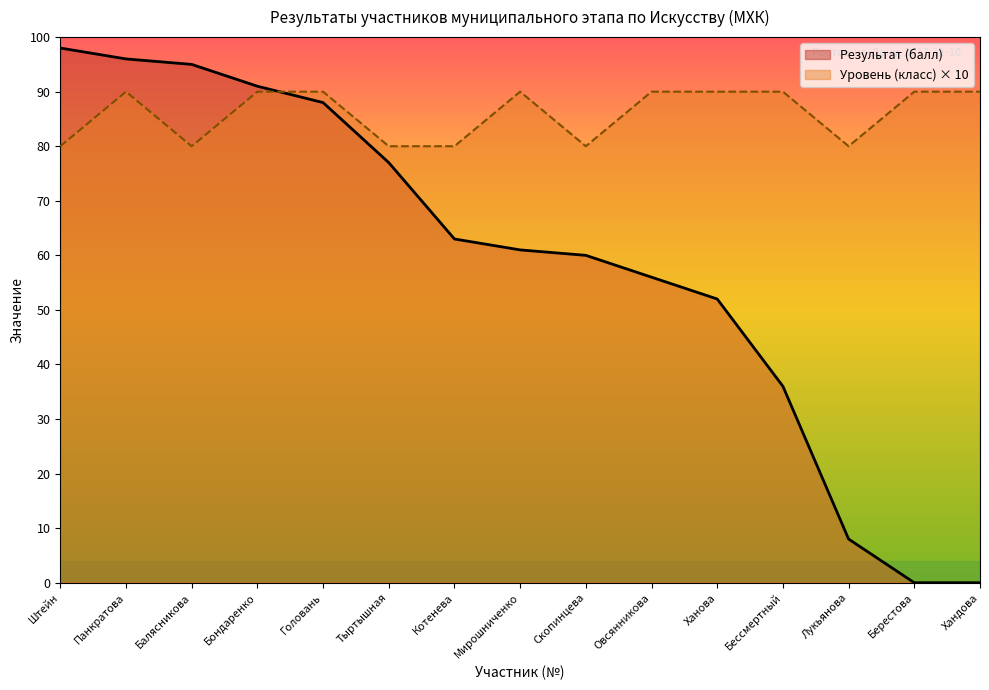

What is the total value across all series at Тыртышная?

157